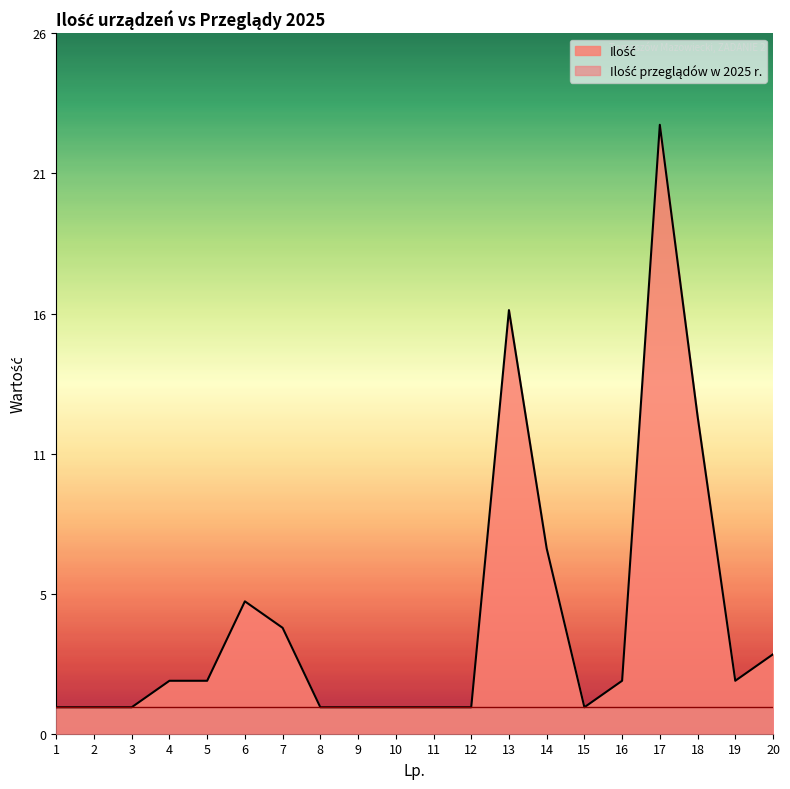

Between 13 and 20, which is larger?

13